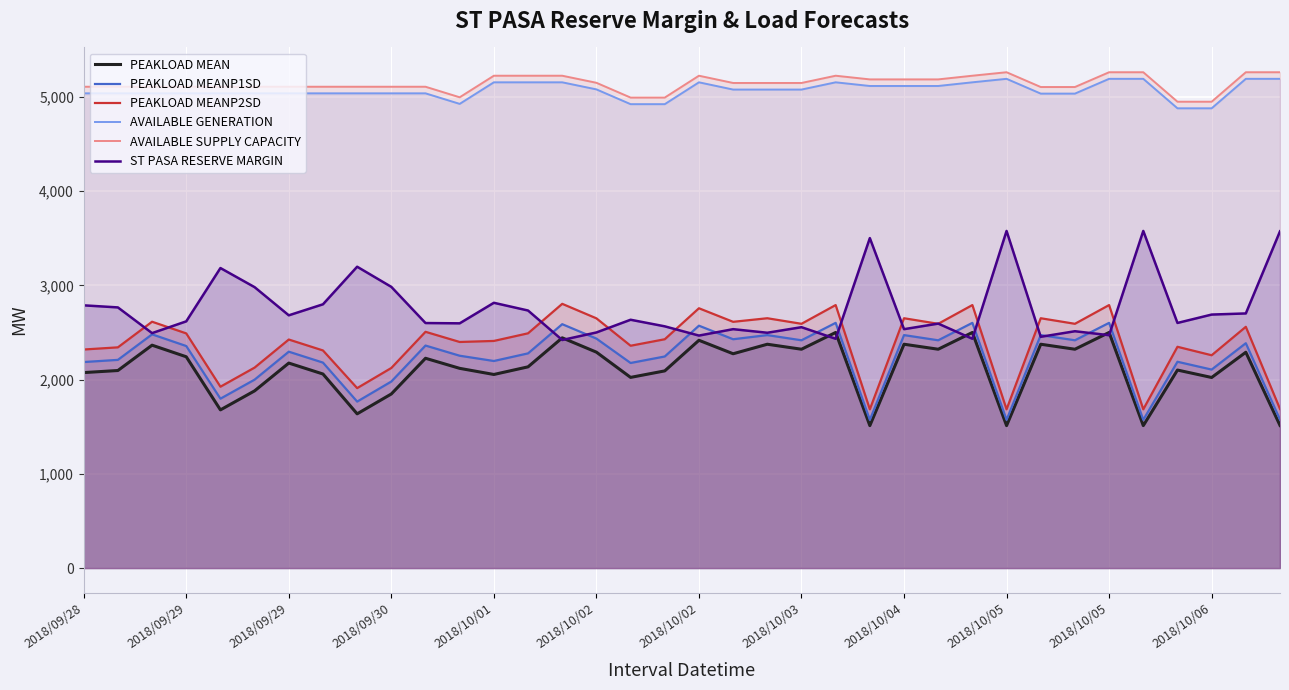

How many lines are shown in the chart?

6